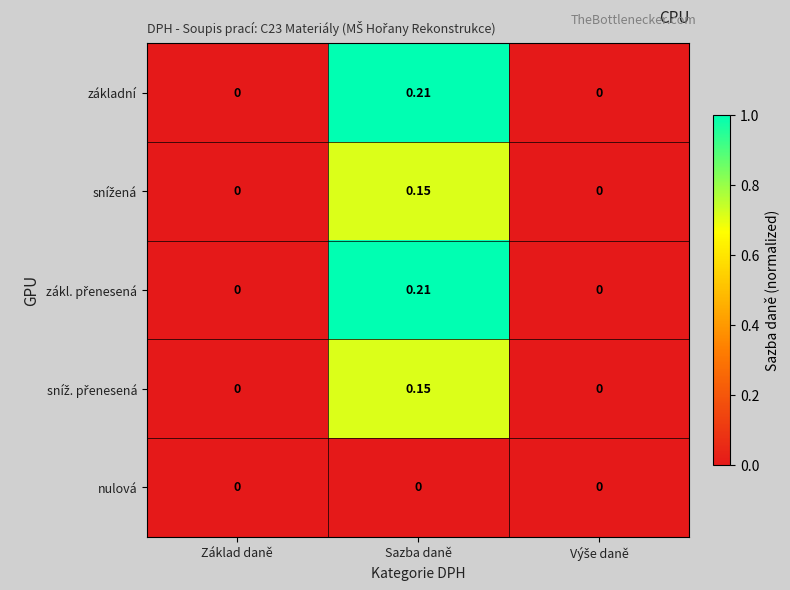

What is the total value across all series at Sazba daně?

0.7